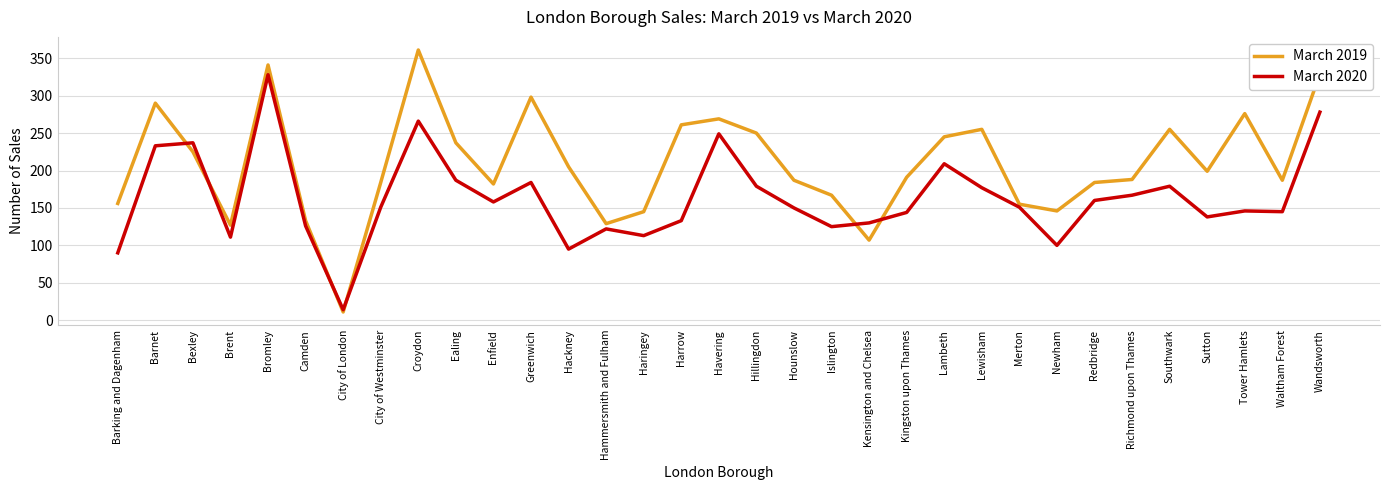

Read the March 2019 value at Hackney, to the nearest 50.

200